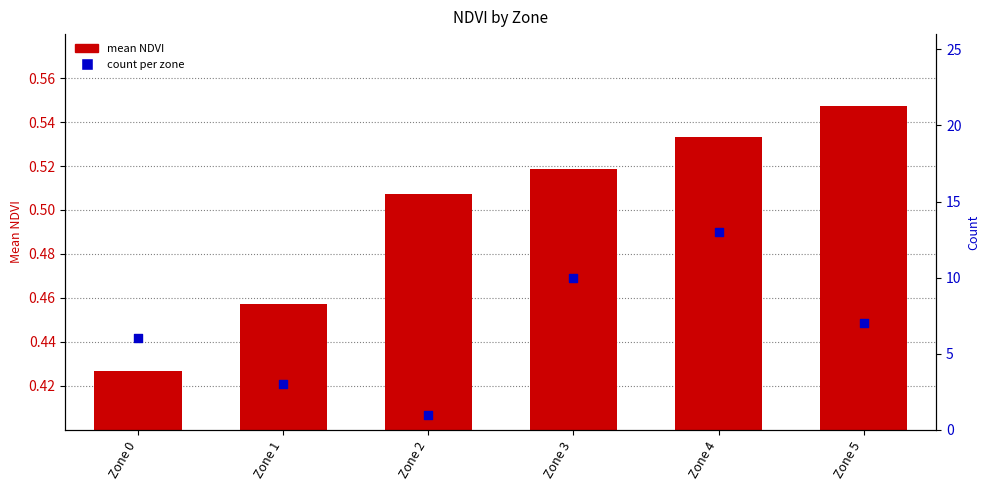

Which series has the widest spread of Y values?

count per zone